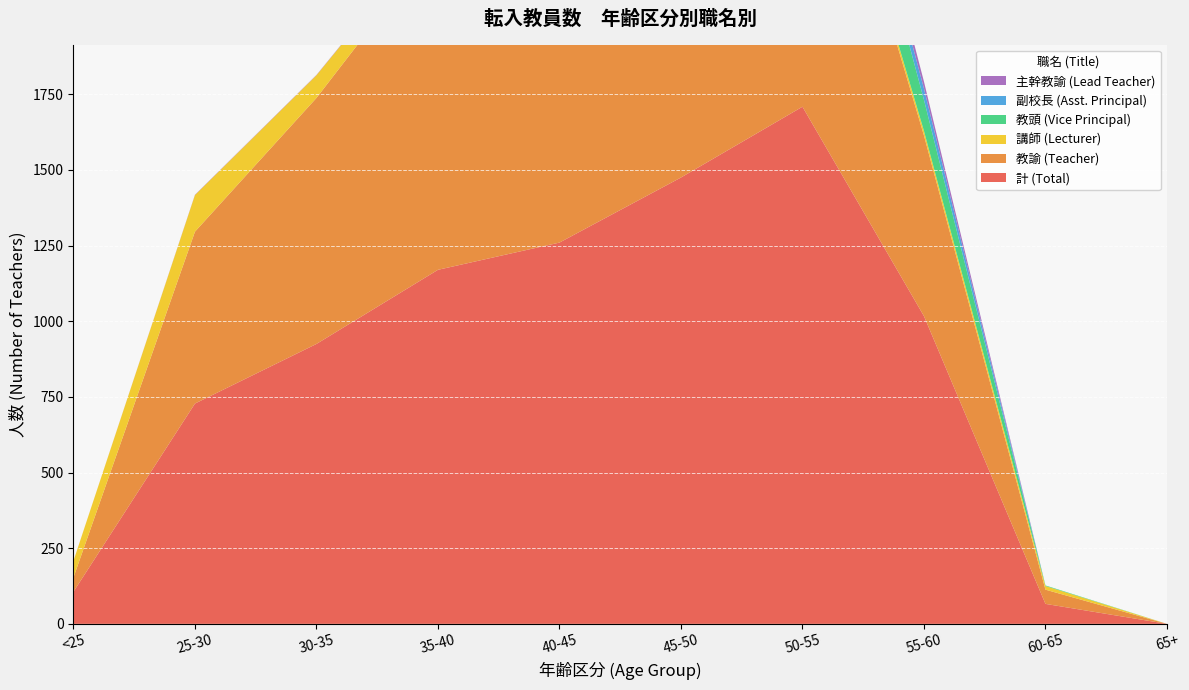

Reading left to right, transcribe all the data shown in this chart.

計 (Total): <25=106	25-30=728	30-35=925	35-40=1170	40-45=1260	45-50=1475	50-55=1709	55-60=1017	60-65=66	65+=0
教諭 (Teacher): <25=47	25-30=568	30-35=813	35-40=1088	40-45=1182	45-50=1288	50-55=1260	55-60=597	60-65=47	65+=0
講師 (Lecturer): <25=55	25-30=121	30-35=75	35-40=46	40-45=30	45-50=37	50-55=20	55-60=15	60-65=12	65+=0
教頭 (Vice Principal): <25=0	25-30=0	30-35=0	35-40=0	40-45=2	45-50=66	50-55=243	55-60=103	60-65=2	65+=0
副校長 (Asst. Principal): <25=0	25-30=0	30-35=0	35-40=0	40-45=0	45-50=14	50-55=49	55-60=37	60-65=0	65+=0
主幹教諭 (Lead Teacher): <25=0	25-30=1	30-35=1	35-40=2	40-45=15	45-50=35	50-55=57	55-60=23	60-65=0	65+=0